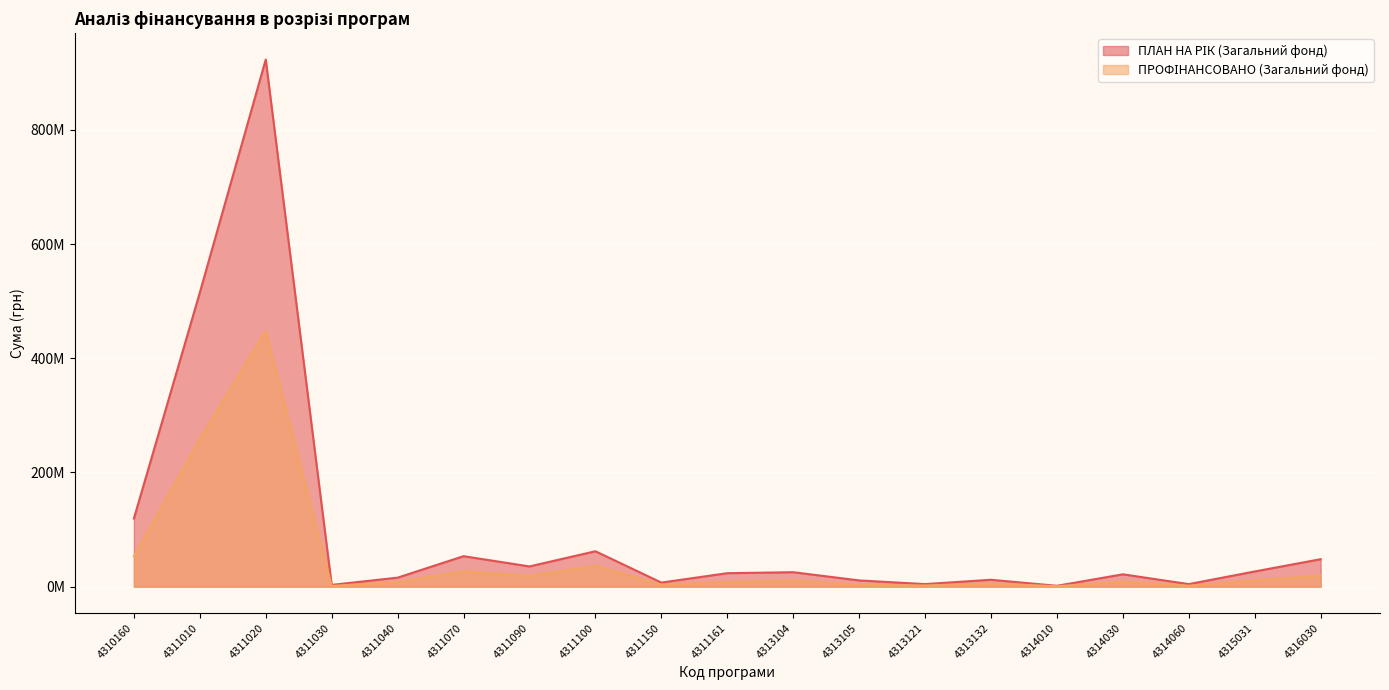

At which label does ПЛАН НА РІК (Загальний фонд) first exceed 23689100?

4310160